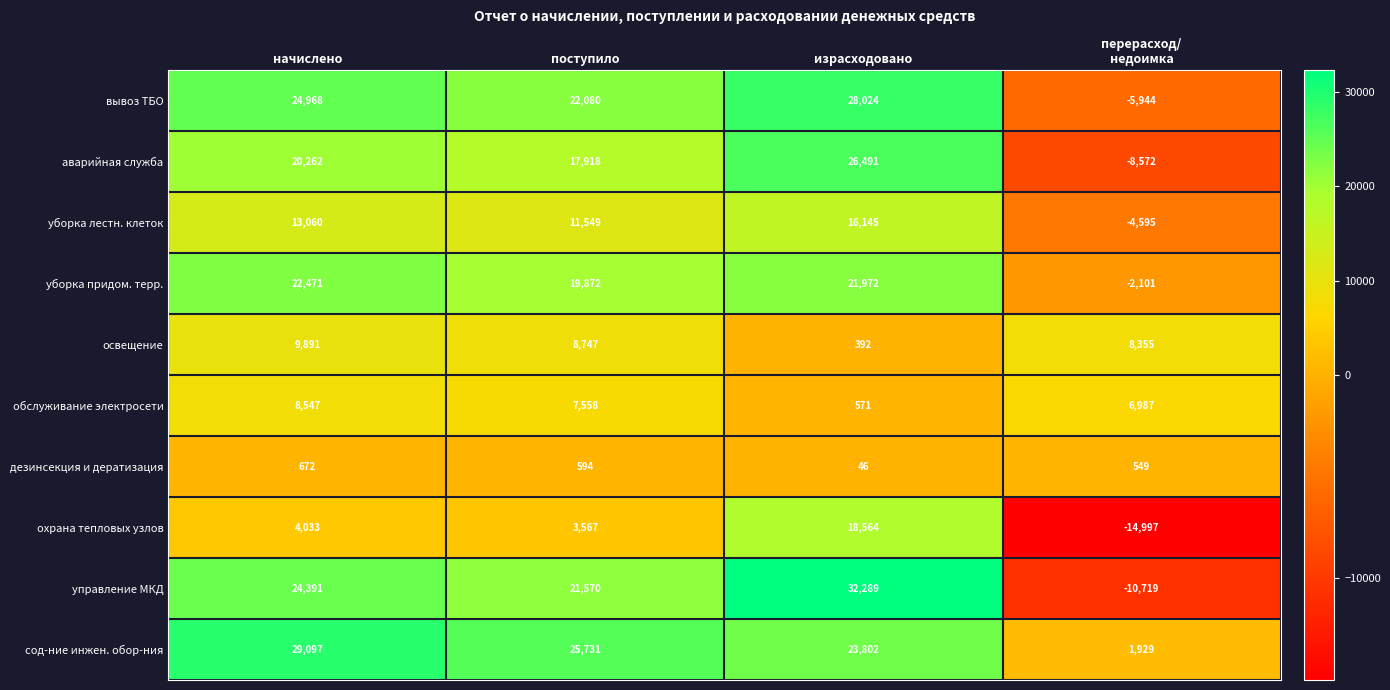

What is the sum of the освещение values at израсходовано and поступило?

9139